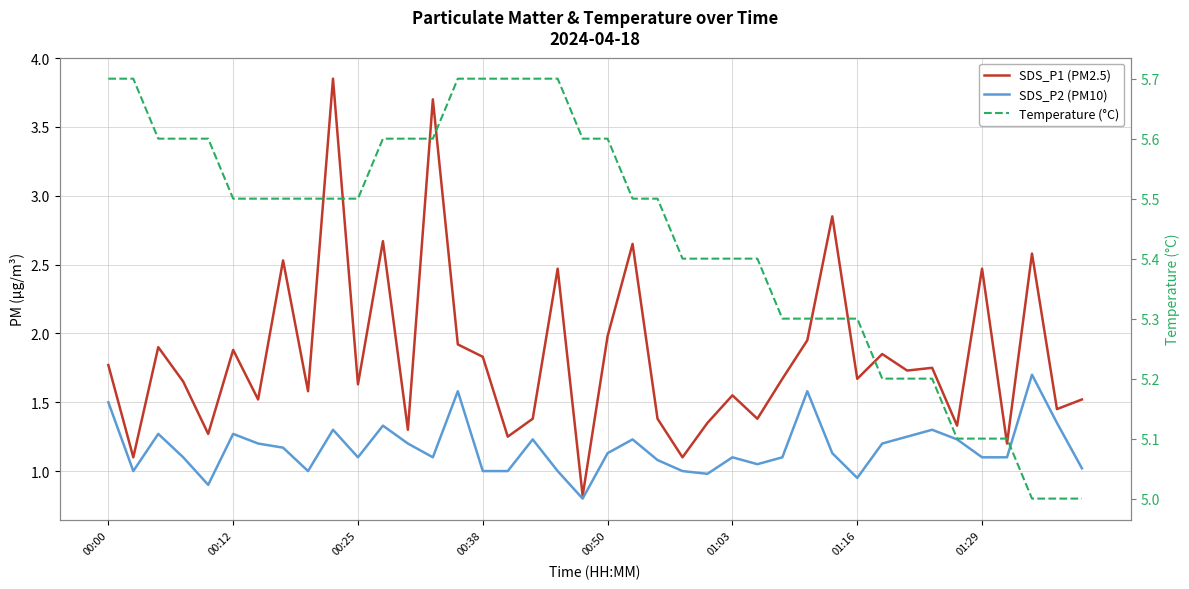

Which series has the largest total across all categories?

Temperature (°C)